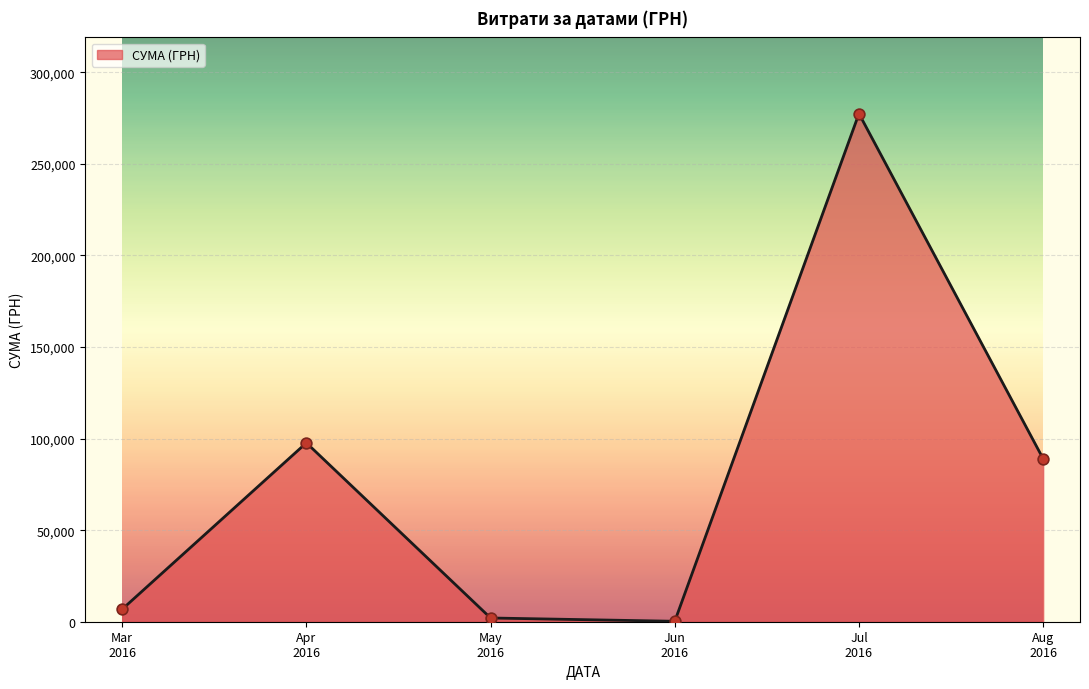

True or false: the data has more than 0 interior local peaks.

True